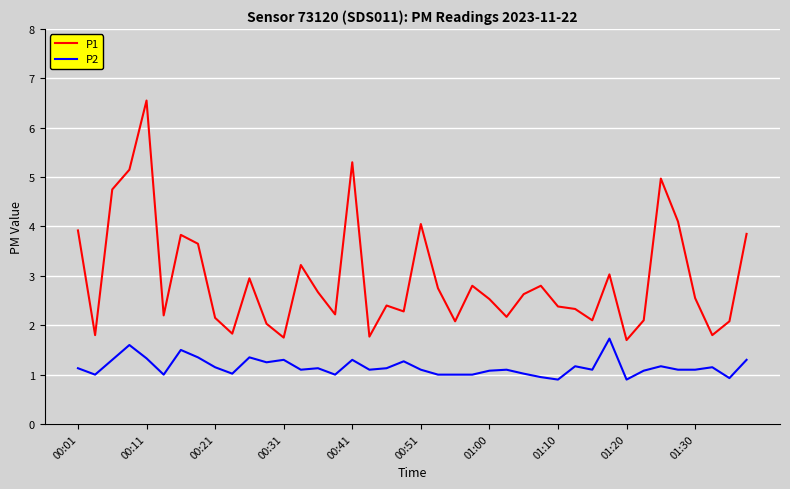

Which series has the widest spread of values?

P1